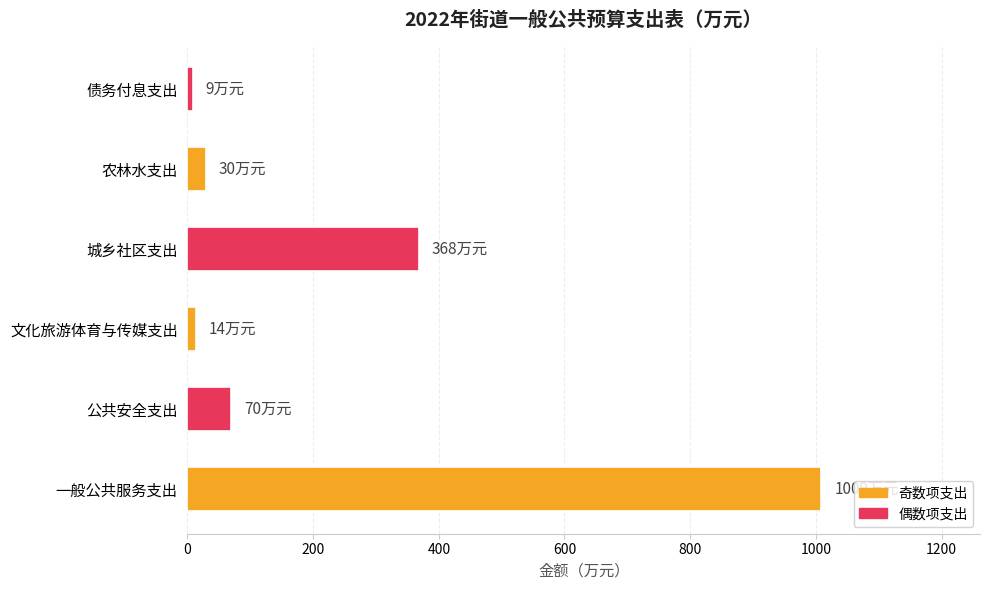

The chart shows a value of 1009 at 一般公共服务支出. True or false?

True